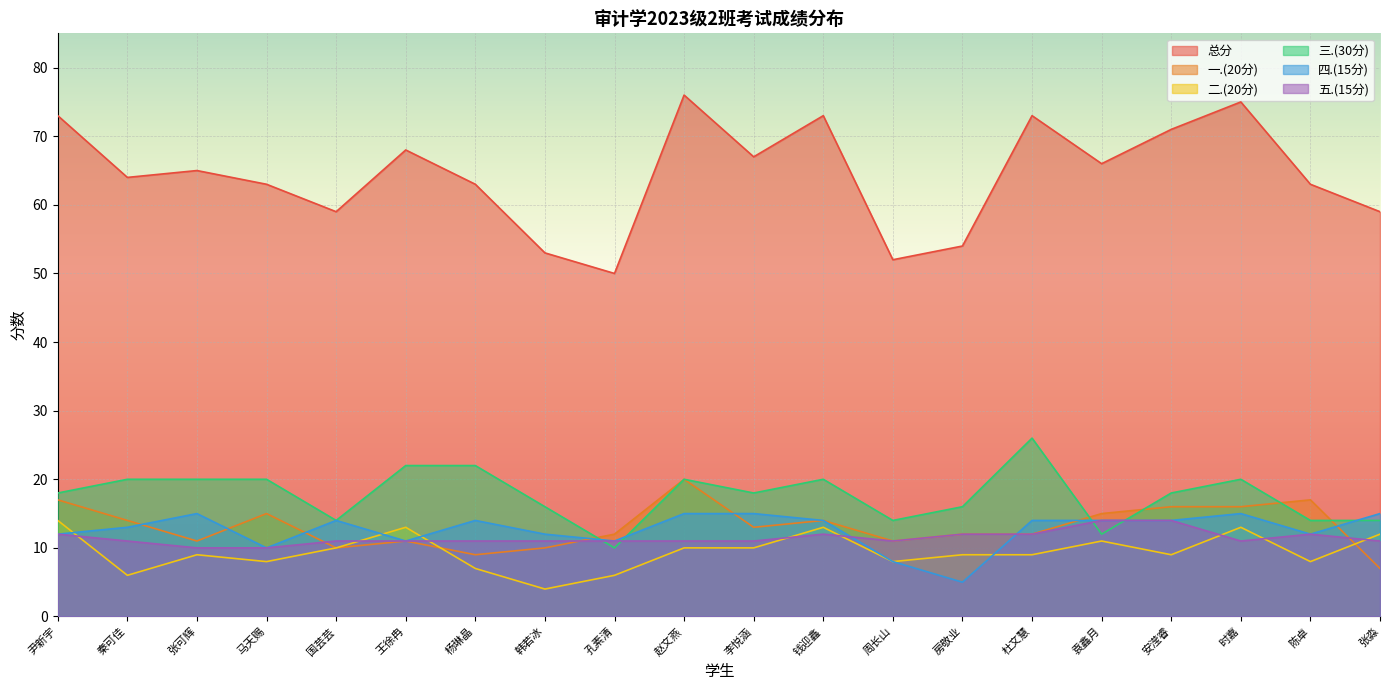

Rank the series at 李悦涵 from lowest to highest value.

二.(20分), 五.(15分), 一.(20分), 四.(15分), 三.(30分), 总分